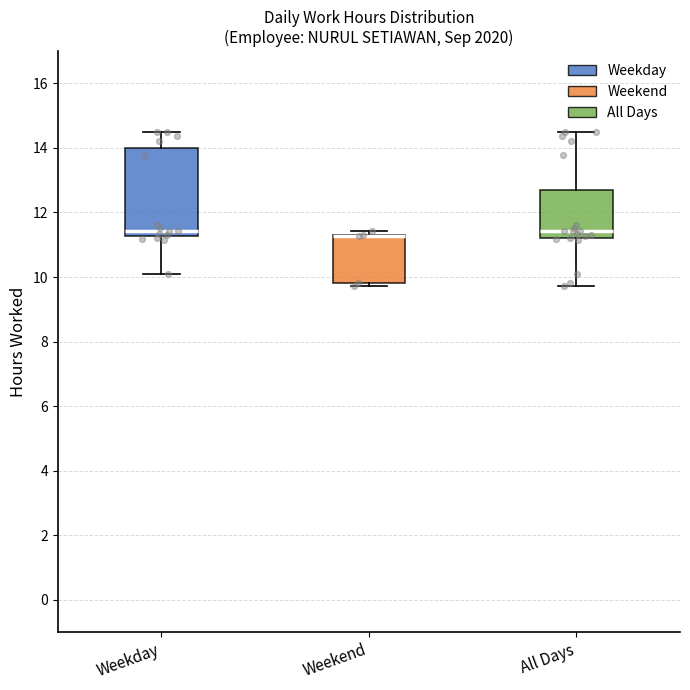

Reading left to right, transcribe this box plot: for each box, give where its median line is, the range the box spans, and where its two whiskers end, as read against the y-axis. The values are not printed on the chart, so give them approximately, as read against the axis.

Weekday: median 11.4, box 11.2 to 14.0, whiskers 10.2 to 14.6
Weekend: median 11.2 (drawn on the box's upper edge), box 9.8 to 11.4, whiskers 9.8 (just below the box's lower edge) to 11.4 (just above the box's upper edge)
All Days: median 11.4, box 11.2 to 12.6, whiskers 9.8 to 14.6